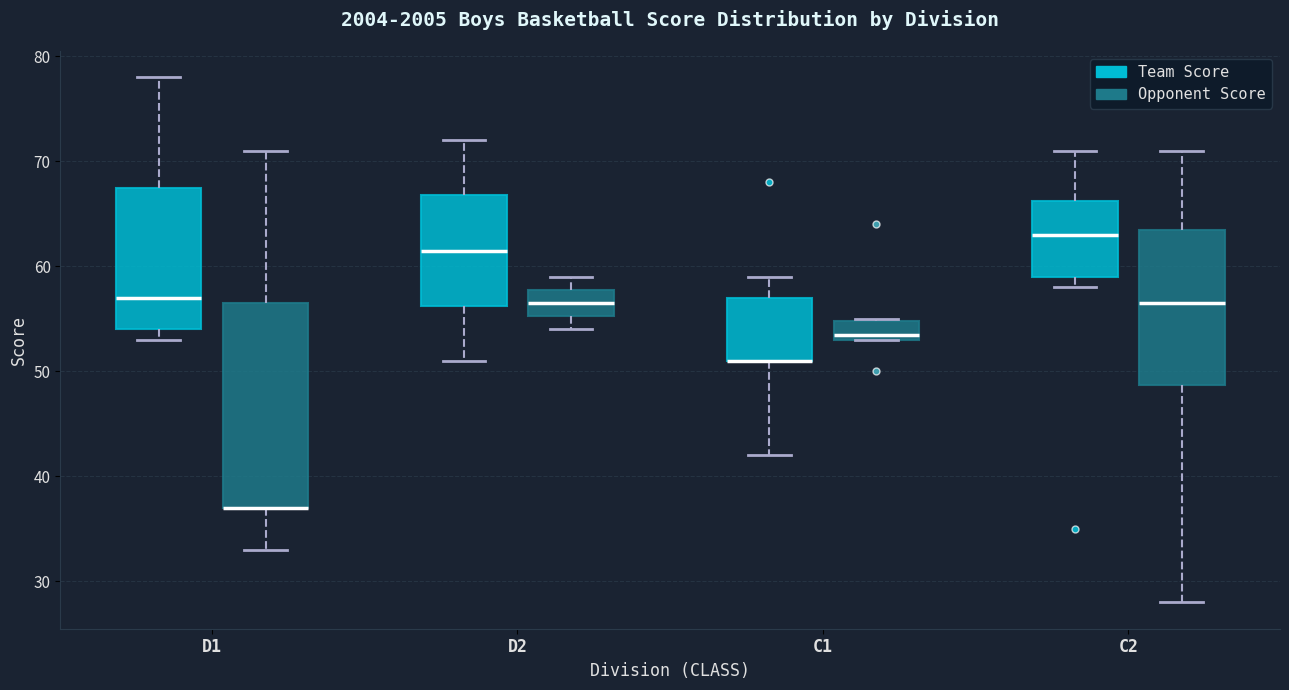

Reading left to right, read every box against the y-axis: the position of its median line, the range the box covers, and the ends of its whiskers. The values are not printed on the chart, so give them approximately, as read against the axis.

D1 (Team Score): median 57, box 54 to 68, whiskers 53 to 78
D1 (Opponent Score): median 37 (drawn on the box's lower edge), box 37 to 57, whiskers 33 to 71
D2 (Team Score): median 62, box 56 to 67, whiskers 51 to 72
D2 (Opponent Score): median 57, box 55 to 58, whiskers 54 to 59
C1 (Team Score): median 51 (drawn on the box's lower edge), box 51 to 57, whiskers 42 to 59
C1 (Opponent Score): median 54, box 53 to 55, whiskers 53 to 55
C2 (Team Score): median 63, box 59 to 66, whiskers 58 to 71
C2 (Opponent Score): median 57, box 49 to 64, whiskers 28 to 71